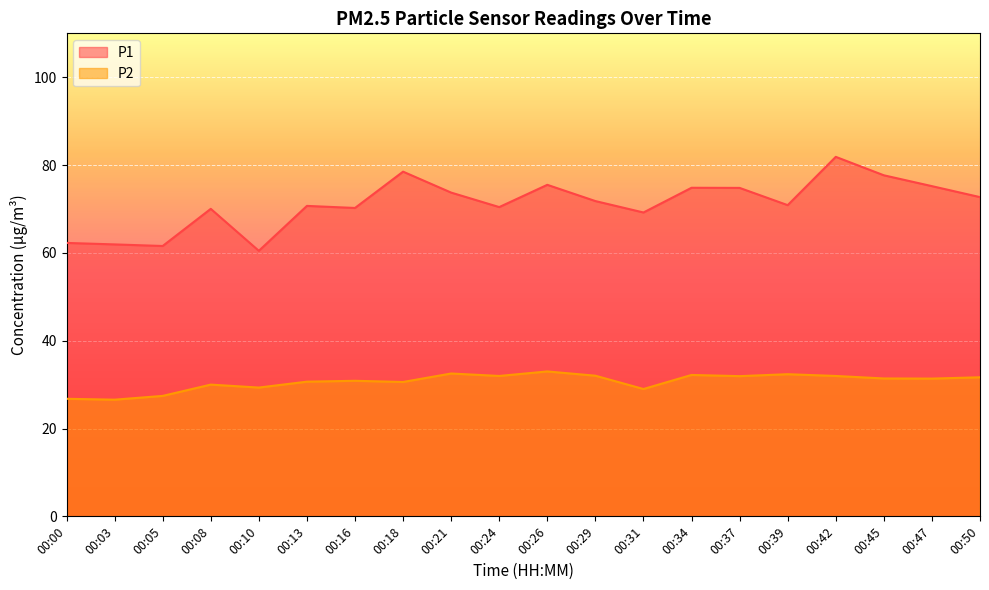

Rank the series by their average value, from lowest to highest.

P2, P1